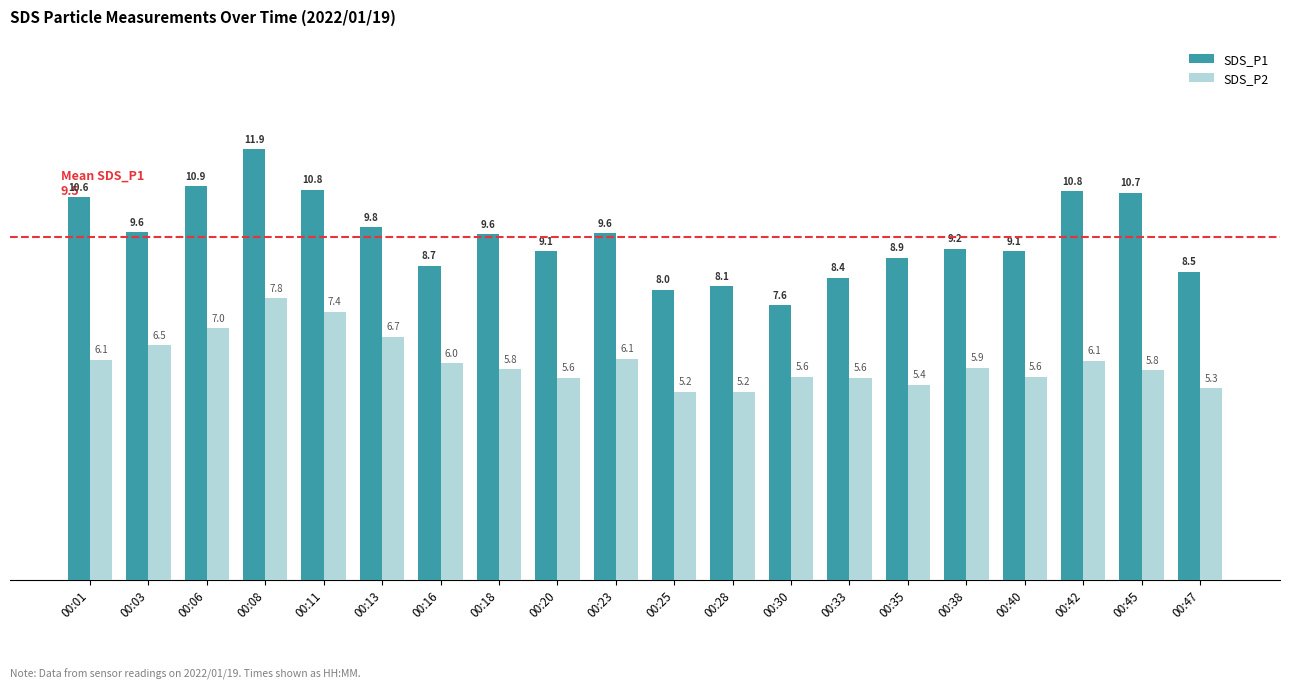

What is the value of the SDS_P2 bar at the 19th from the left?

5.8